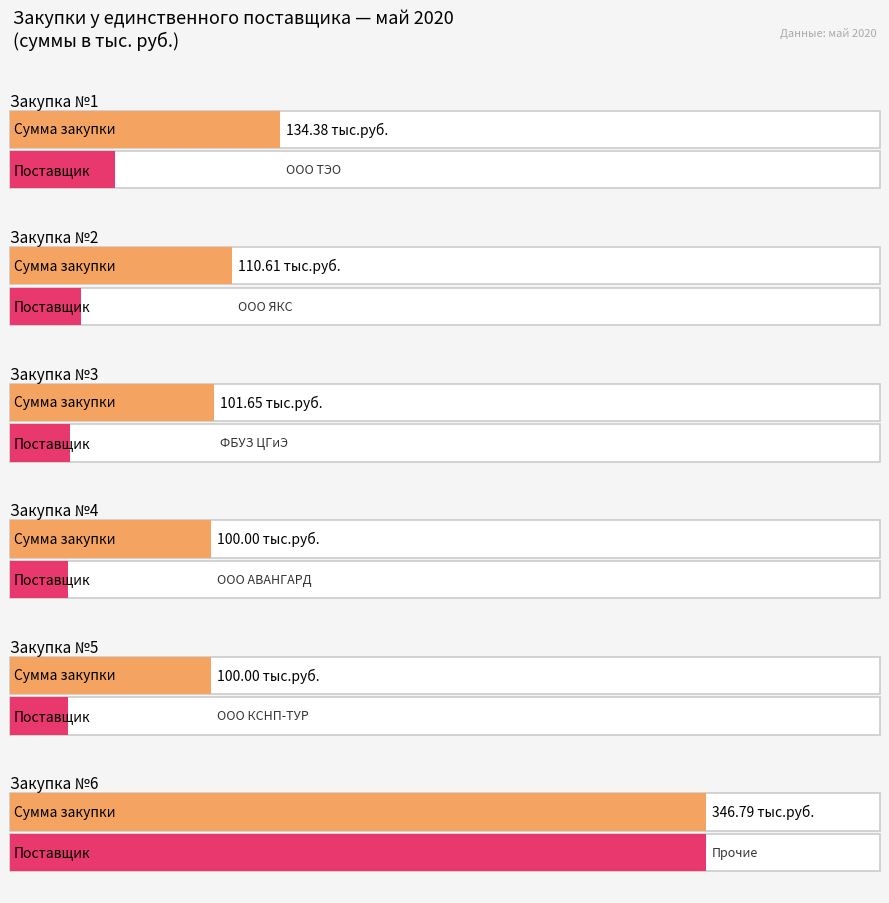

What is the sum of all Сумма закупки values?

893.4